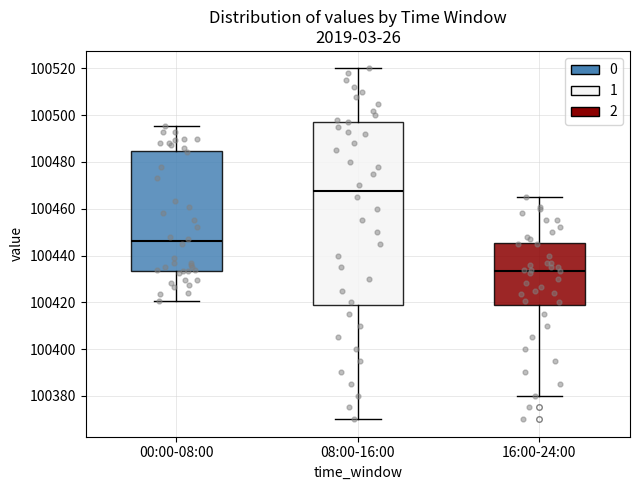

Reading left to right, read every box against the y-axis: the position of its median line, the range the box covers, and the ends of its whiskers. The values are not printed on the chart, so give them approximately, as read against the axis.

00:00-08:00: median 100446, box 100434 to 100484, whiskers 100420 to 100496
08:00-16:00: median 100468, box 100418 to 100498, whiskers 100370 to 100520
16:00-24:00: median 100434, box 100418 to 100446, whiskers 100380 to 100466